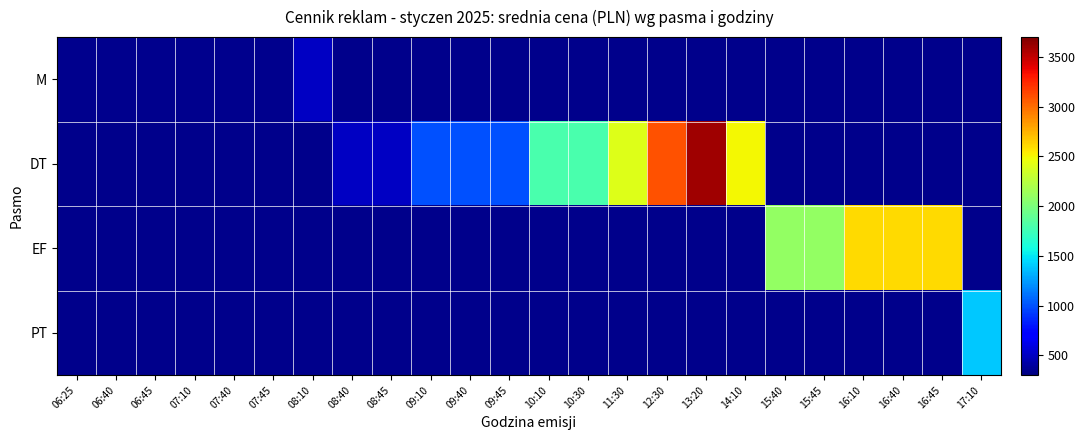

Which label corresponds to the smallest value in the chart?

06:25